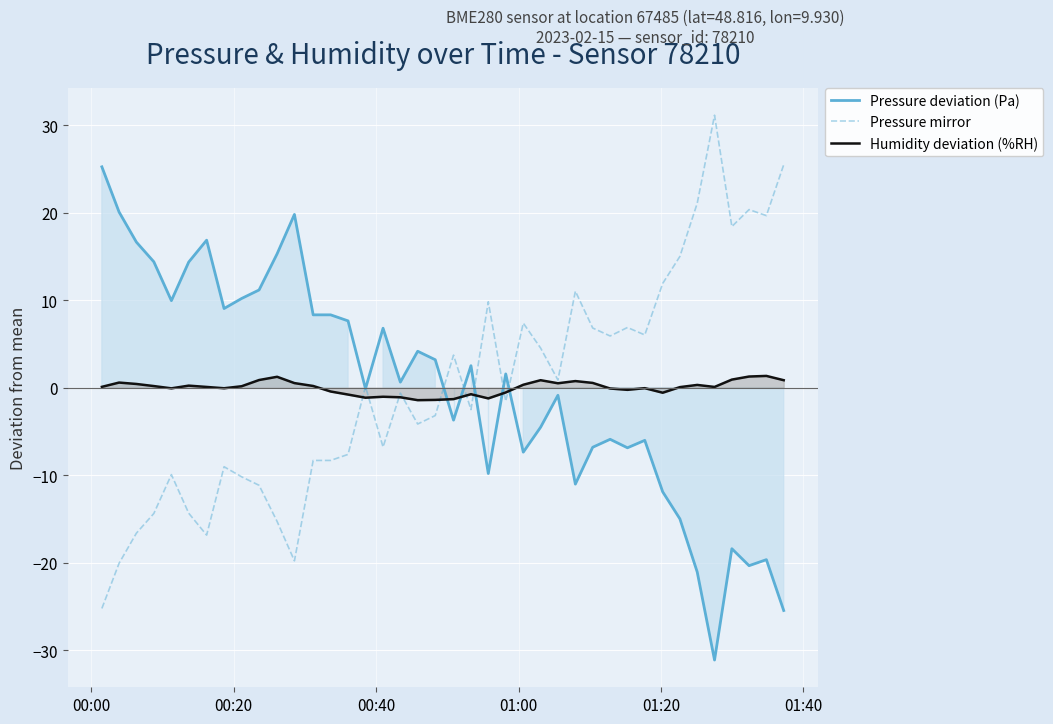

What is the maximum value for Pressure deviation (Pa)?

25.2